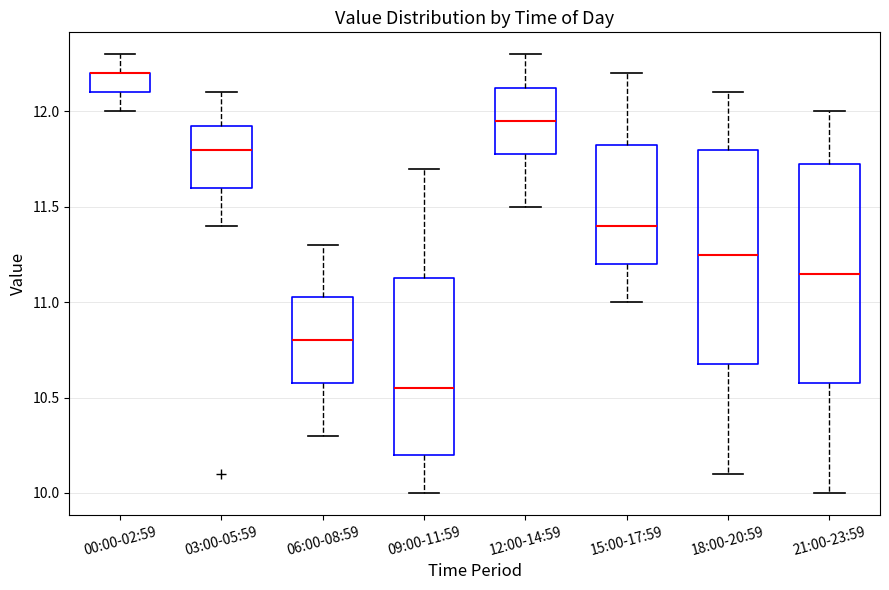

Reading left to right, transcribe this box plot: for each box, give where its median line is, the range the box spans, and where its two whiskers end, as read against the y-axis. The values are not printed on the chart, so give them approximately, as read against the axis.

00:00-02:59: median 12.20 (drawn on the box's upper edge), box 12.10 to 12.20, whiskers 12.00 to 12.30
03:00-05:59: median 11.80, box 11.60 to 11.95, whiskers 11.40 to 12.10
06:00-08:59: median 10.80, box 10.60 to 11.05, whiskers 10.30 to 11.30
09:00-11:59: median 10.55, box 10.20 to 11.15, whiskers 10.00 to 11.70
12:00-14:59: median 11.95, box 11.80 to 12.15, whiskers 11.50 to 12.30
15:00-17:59: median 11.40, box 11.20 to 11.85, whiskers 11.00 to 12.20
18:00-20:59: median 11.25, box 10.70 to 11.80, whiskers 10.10 to 12.10
21:00-23:59: median 11.15, box 10.60 to 11.75, whiskers 10.00 to 12.00